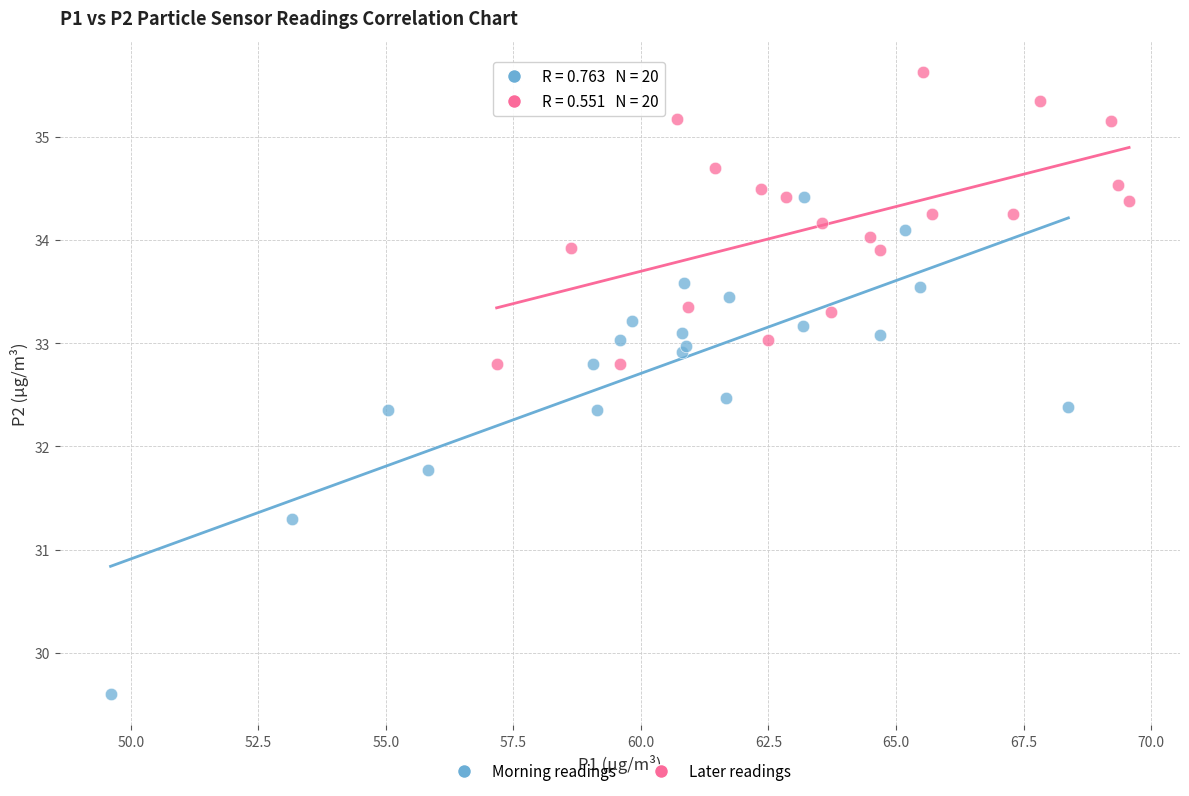

Which series contains the highest Y value?

Later readings